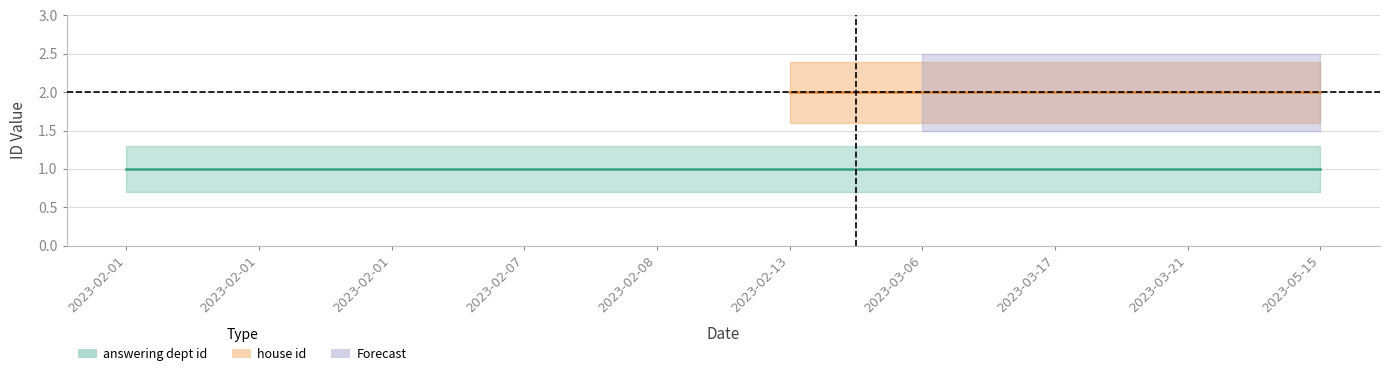

List the labels in order of answering dept id value, largest first.

2023-02-01, 2023-02-01, 2023-02-01, 2023-02-07, 2023-02-08, 2023-02-13, 2023-03-06, 2023-03-17, 2023-03-21, 2023-05-15